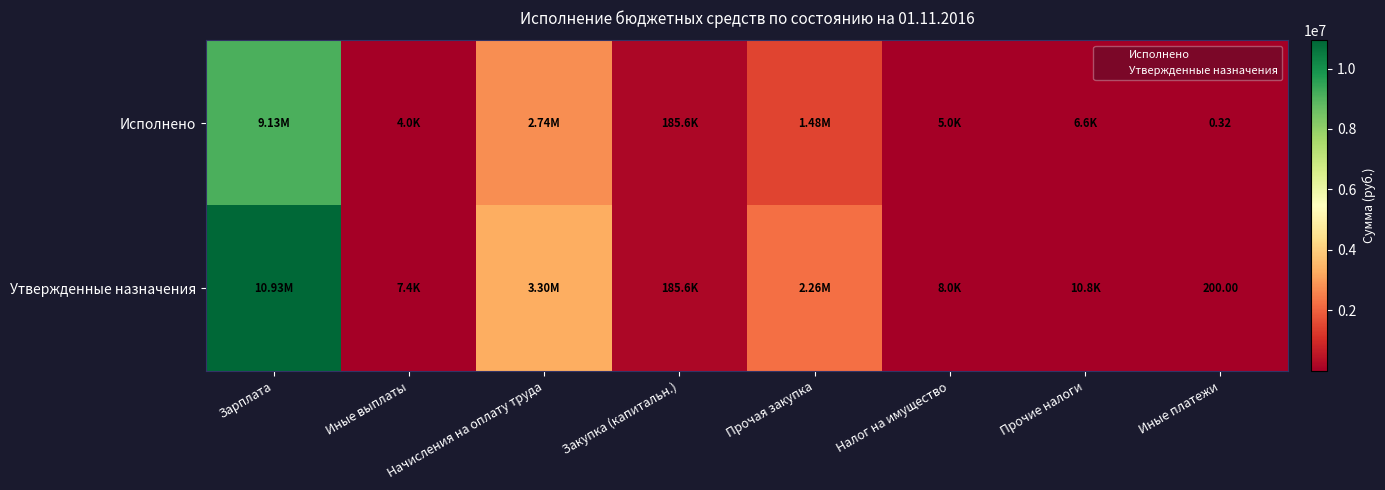

What is the difference between the Утвержденные назначения values at Начисления на оплату труда and Прочая закупка?

1044928.5